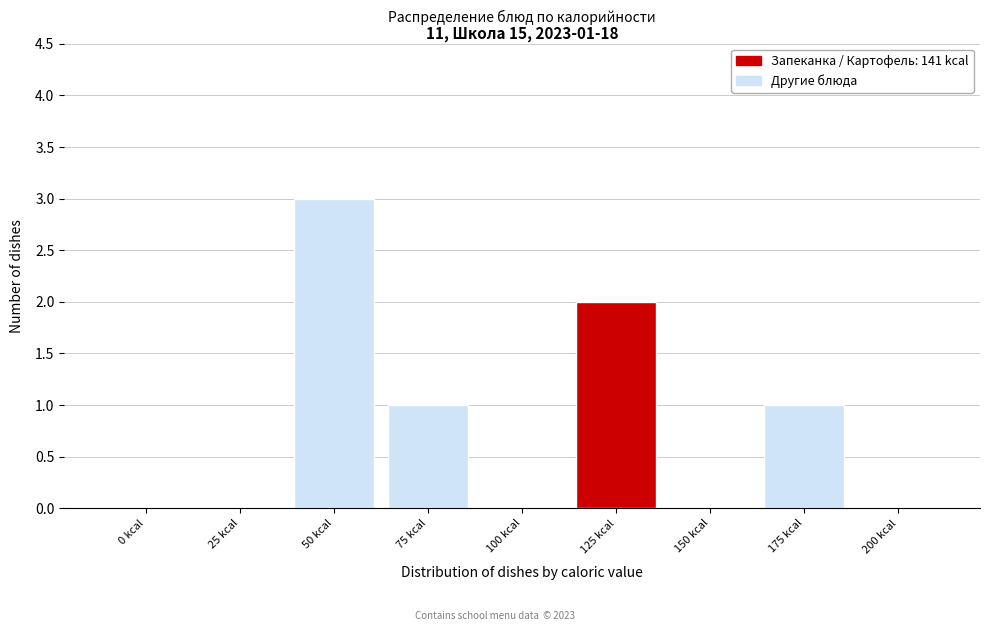

Reading left to right, extract all data points from this chart.

0 kcal=0	25 kcal=0	50 kcal=3	75 kcal=1	100 kcal=0	125 kcal=2	150 kcal=0	175 kcal=1	200 kcal=0